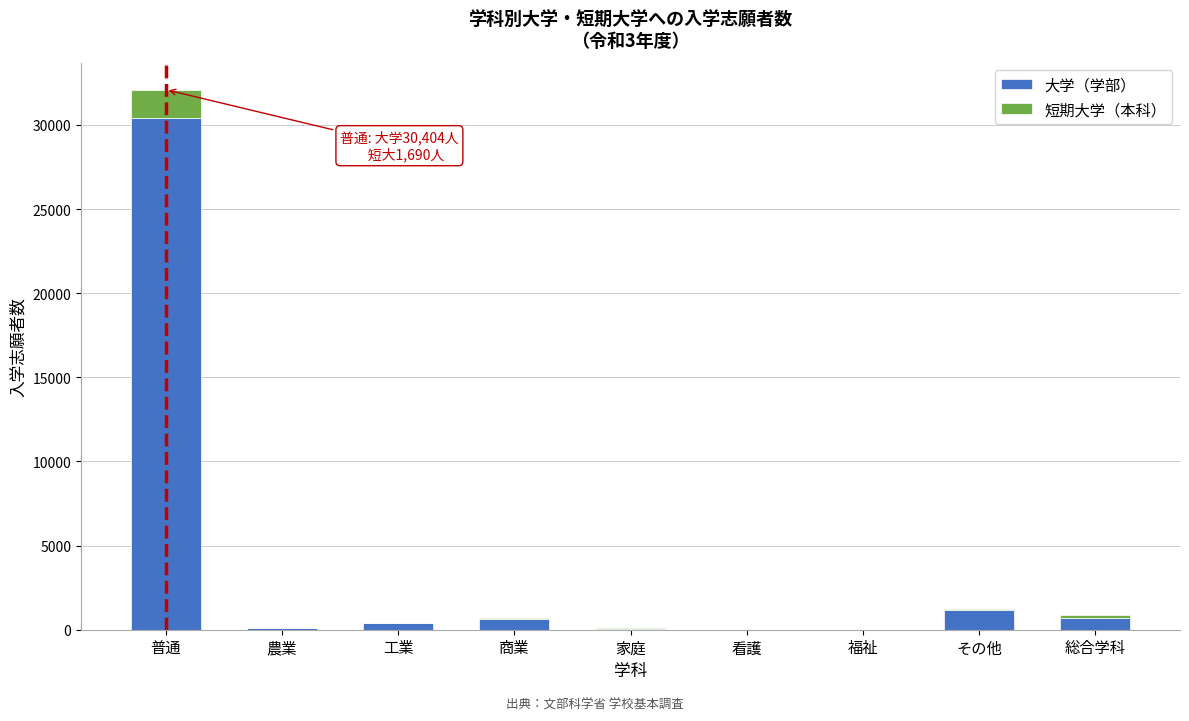

At which category is the sum across all series the highest?

普通